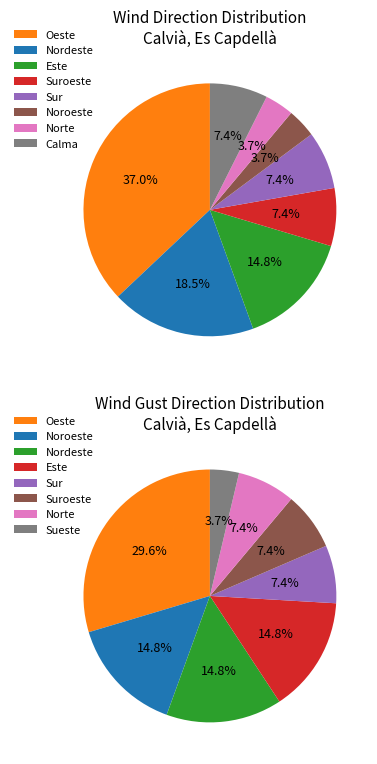

To the nearest percent, what is the average slice percentage?

12%